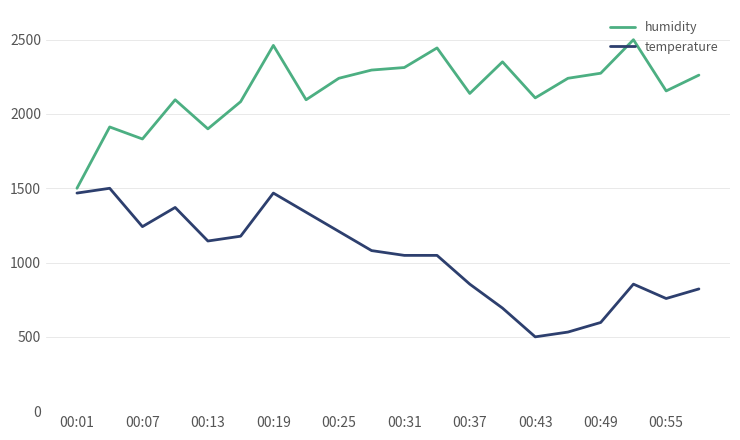

Rank the series by their maximum value, from highest to lowest.

humidity, temperature